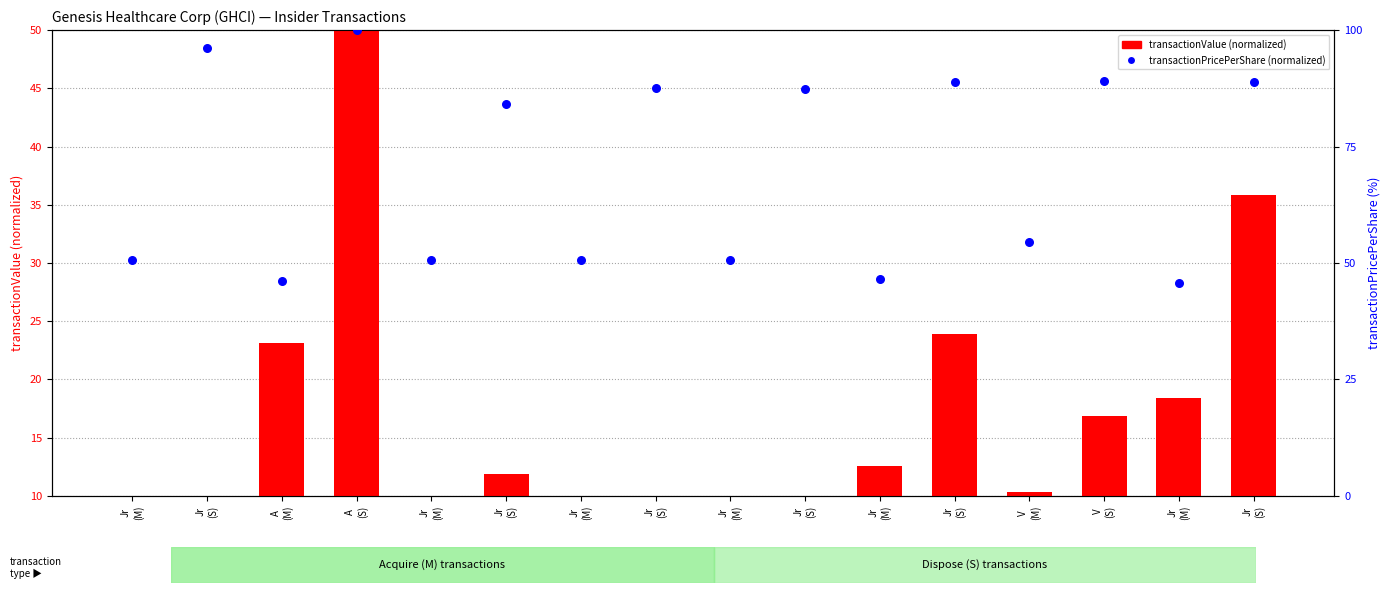

Which series reaches the maximum Y coordinate?

transactionPricePerShare (normalized)